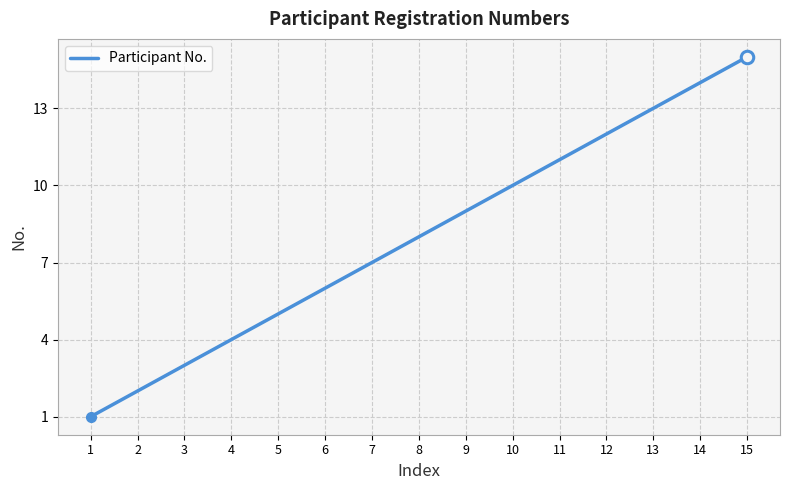

Is this an area chart (filled region under the line)?

No